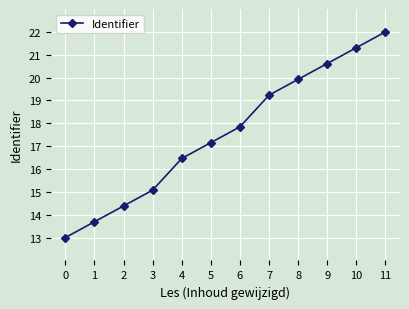

What is the value of the 6th point from the left?

17.2